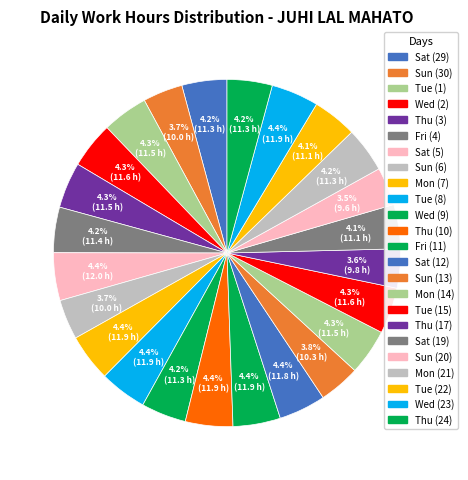

To the nearest percent, what is the combined percentage of Mon (21) and Sat (29)?

8%